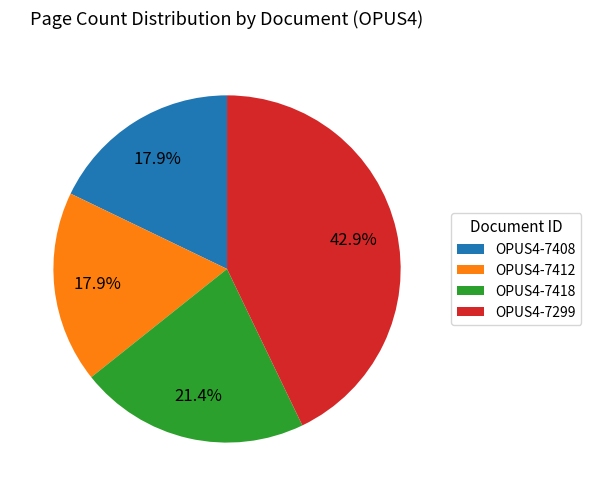

How many segments does this pie chart have?

4